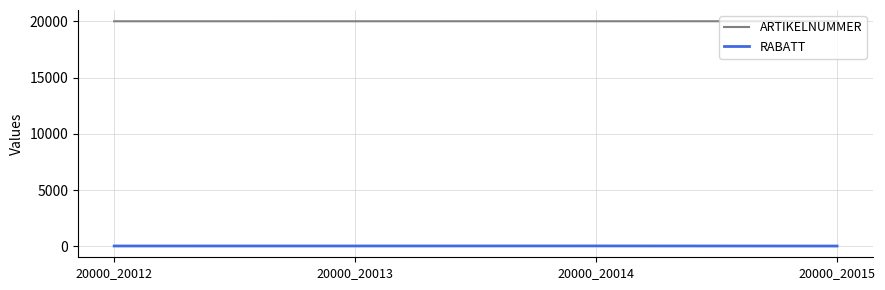

At how many categories does at least one series exceed 6281?

4